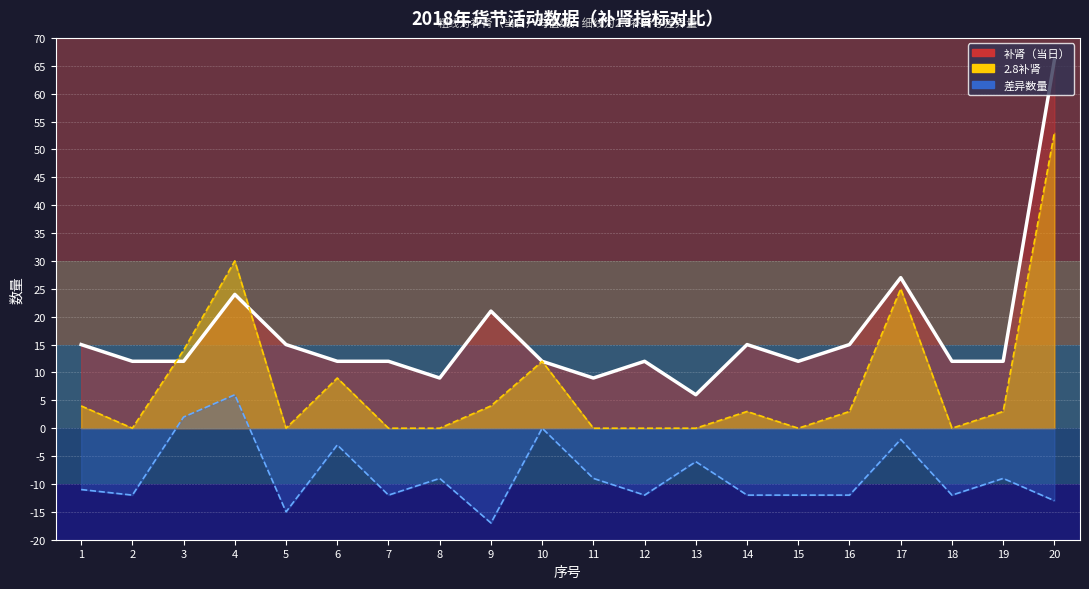

In 2.8补肾, how many points are lower than both neighbors (excluding endpoints)?

4